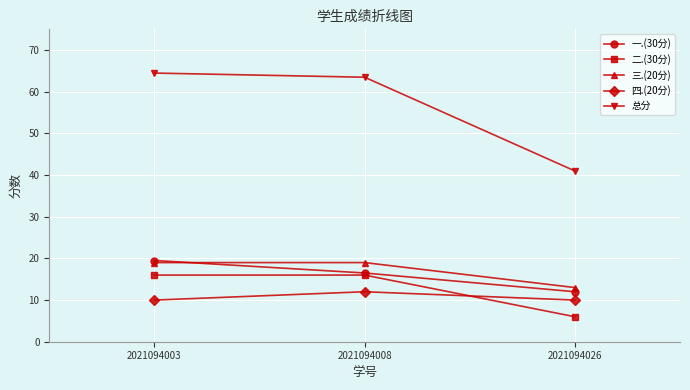

What is the total value across all series at 2021094008?

127.0